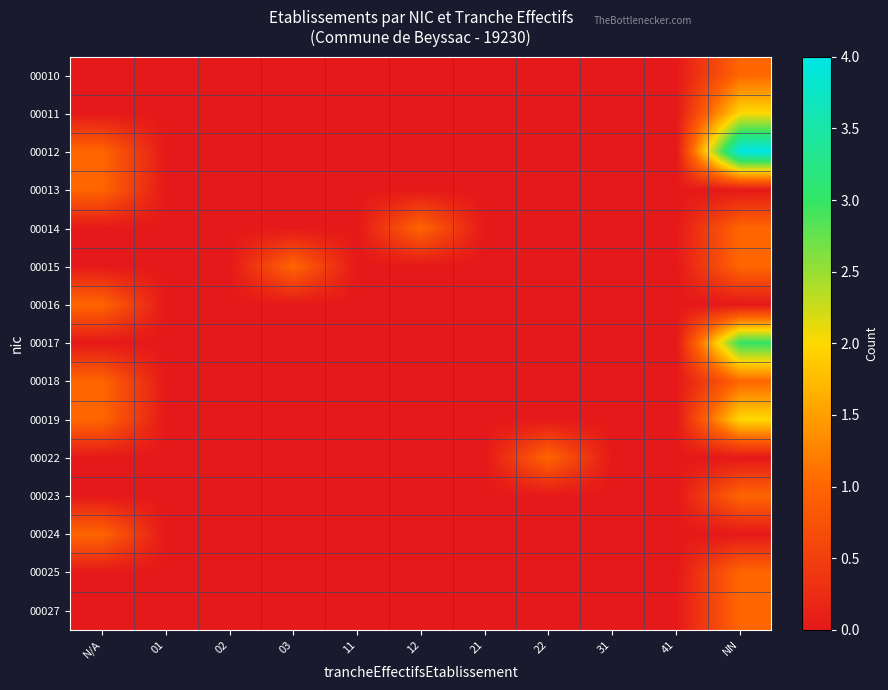

Between 01 and 31, which is larger?

01